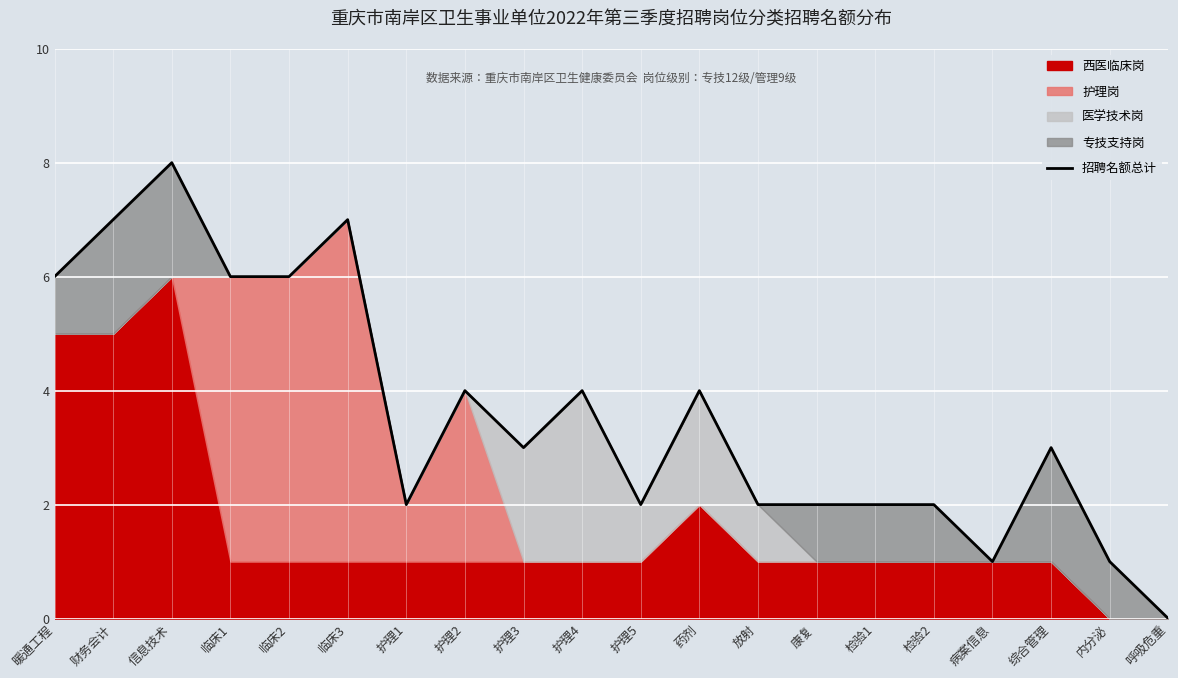

Which category has the highest value across all series?

信息技术